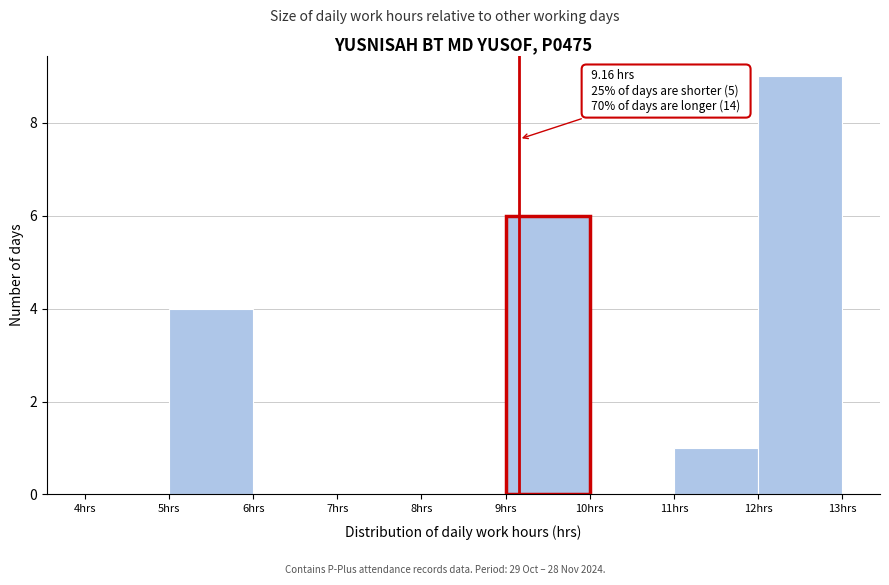

Which range on the x-axis has the tallest bar?

12 to 13